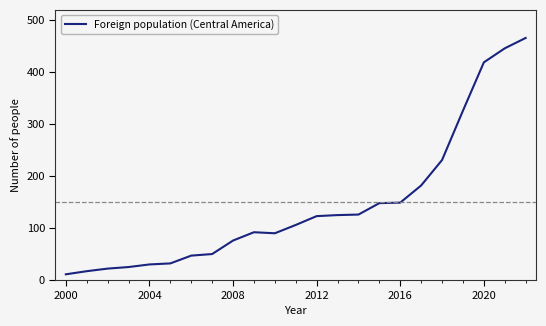

What is the greatest value displayed?

466